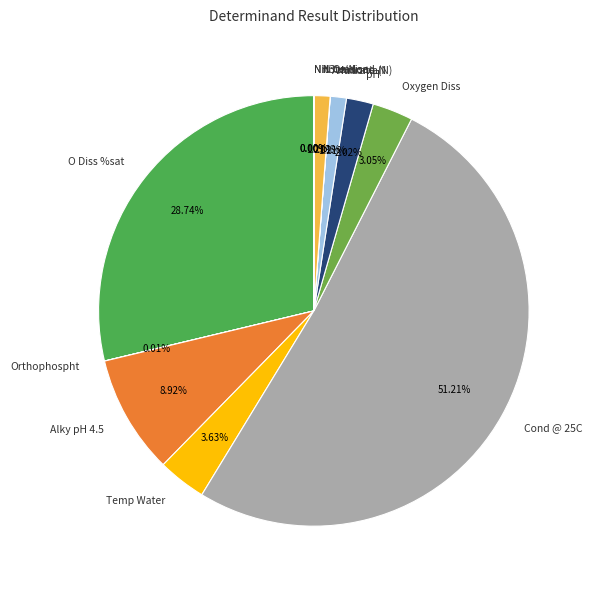

Do Oxygen Diss and pH together represent more than half of the pie?

No